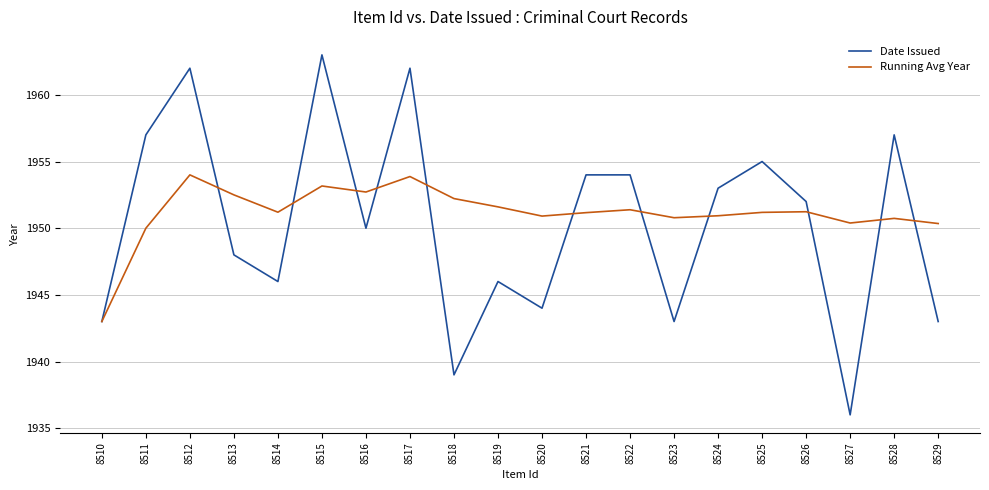

List the series in order of their peak value, highest first.

Date Issued, Running Avg Year